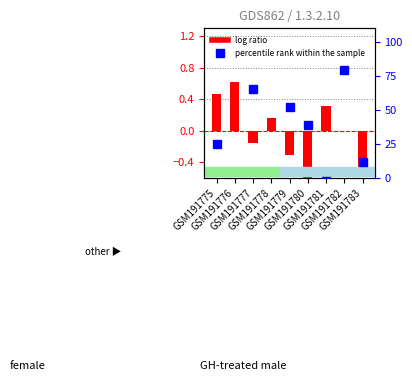

At which category is the sum across all series the highest?

GSM191782